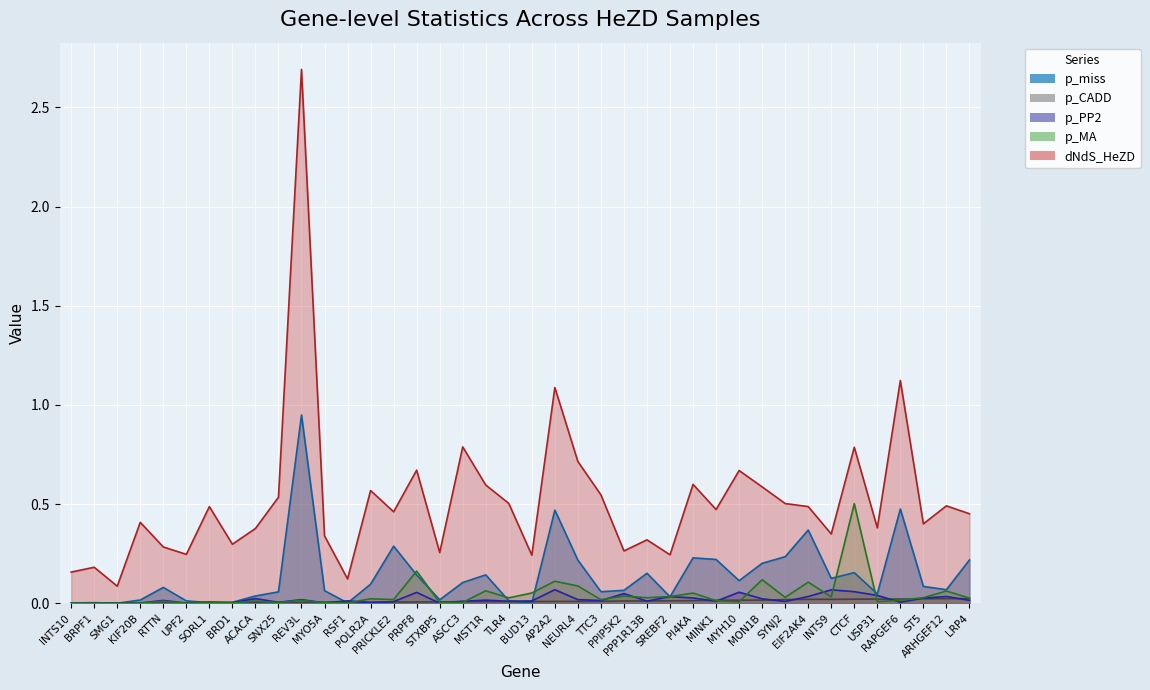

Which series has the largest total across all categories?

dNdS_HeZD